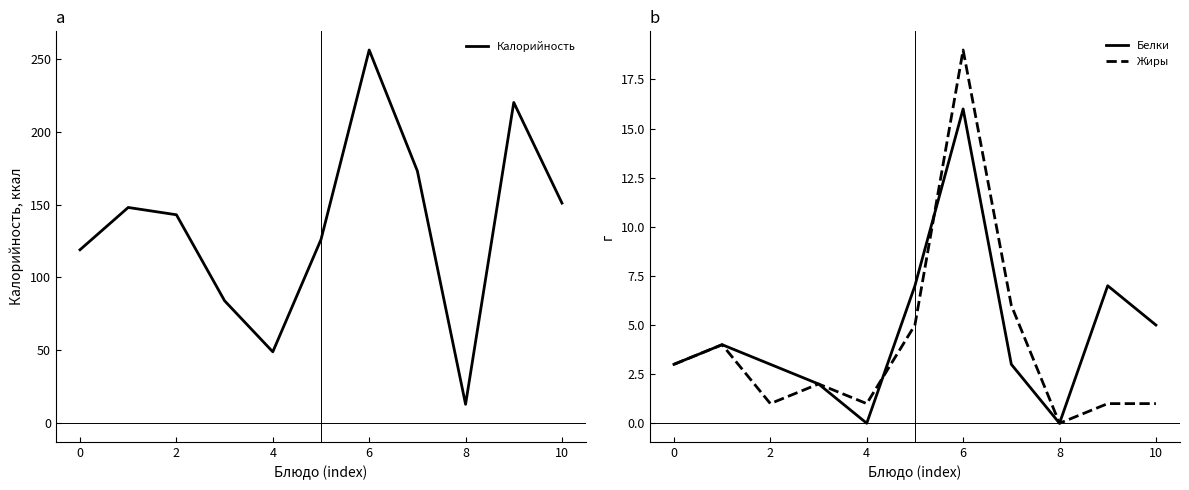

How many categories are shown in the chart?

11